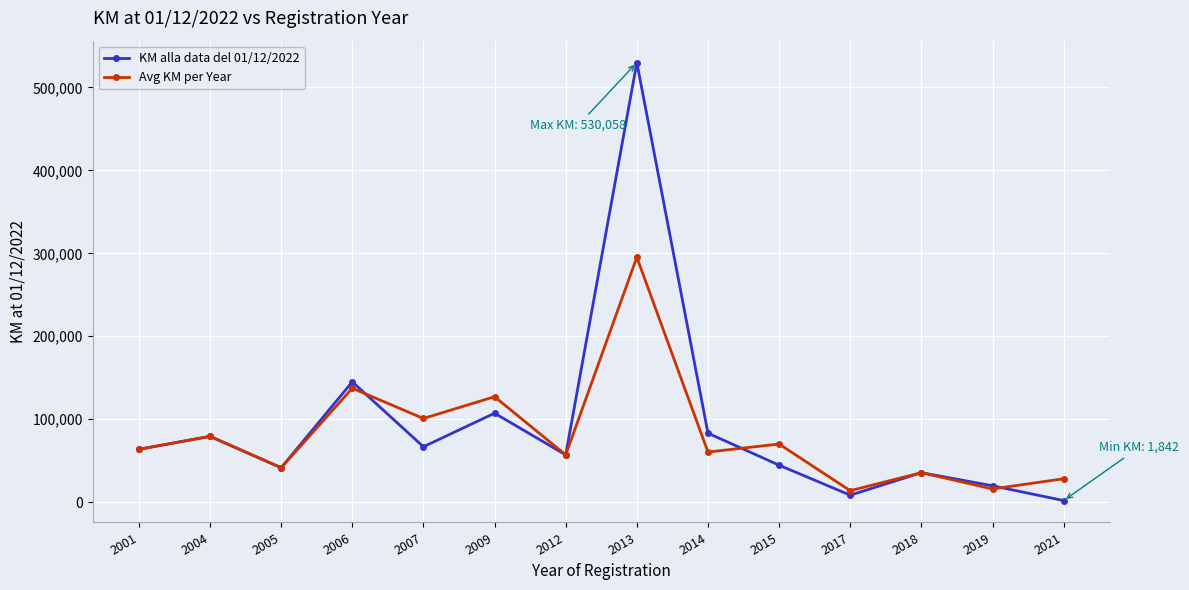

What is the spread (max minus min) of values at 2006?

7677